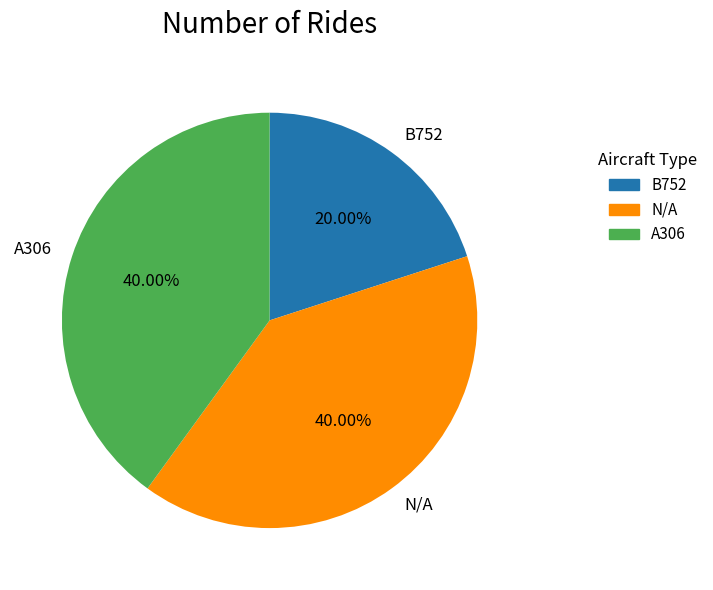

Count the number of slices in the pie.

3